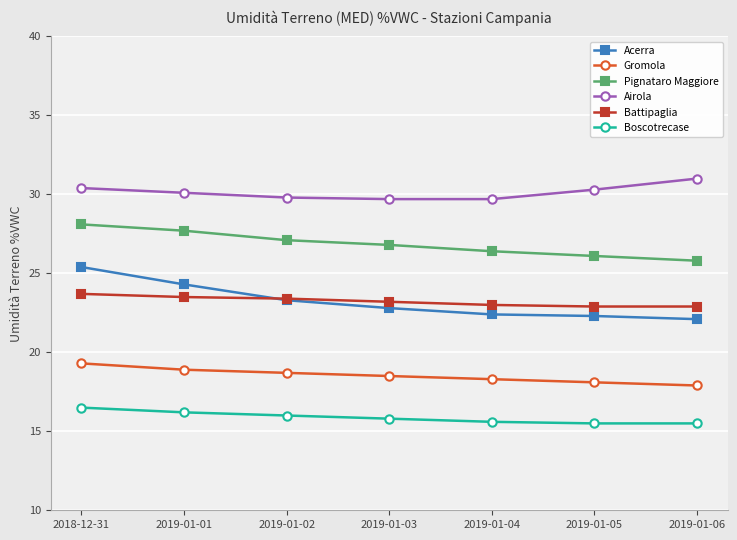

Which series has the widest spread of values?

Acerra